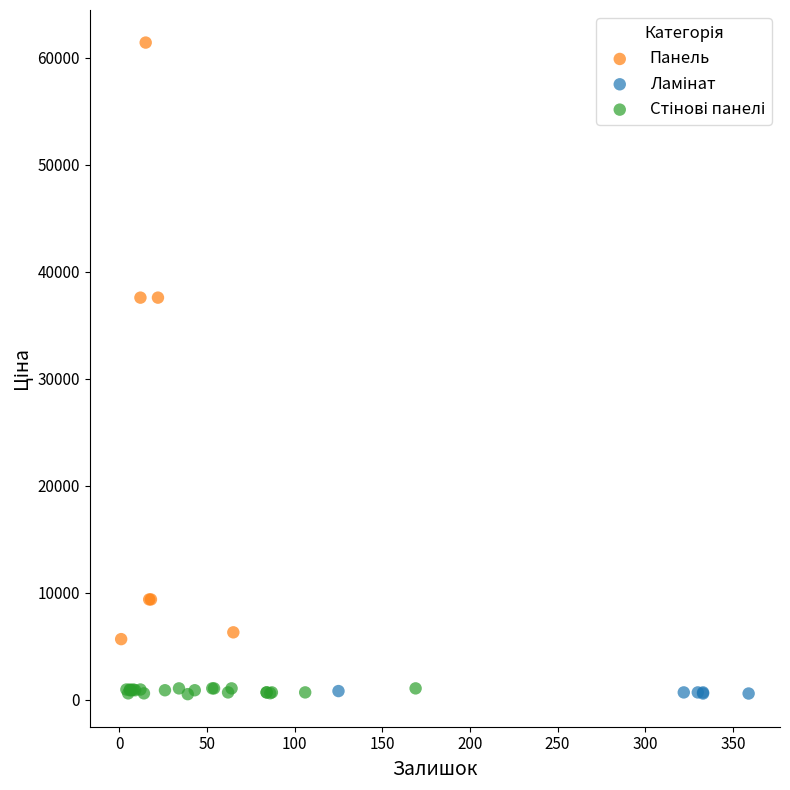

Which series has the largest Y range (max minus min)?

Панель